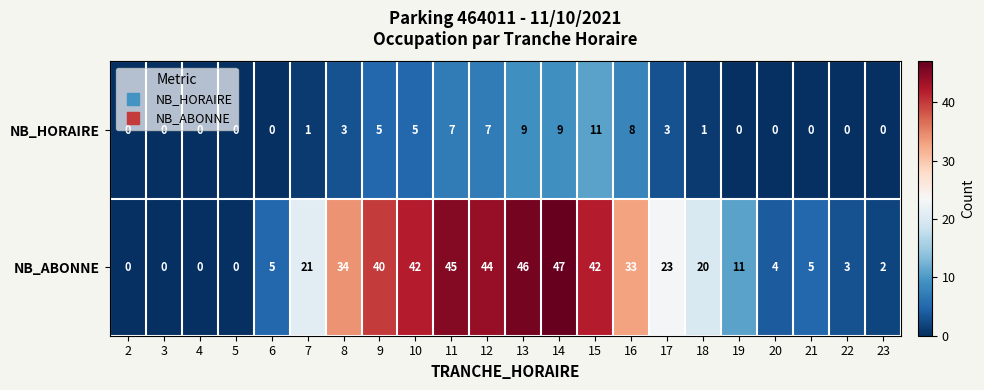

Between 9 and 13, which series saw the biggest shift?

NB_ABONNE